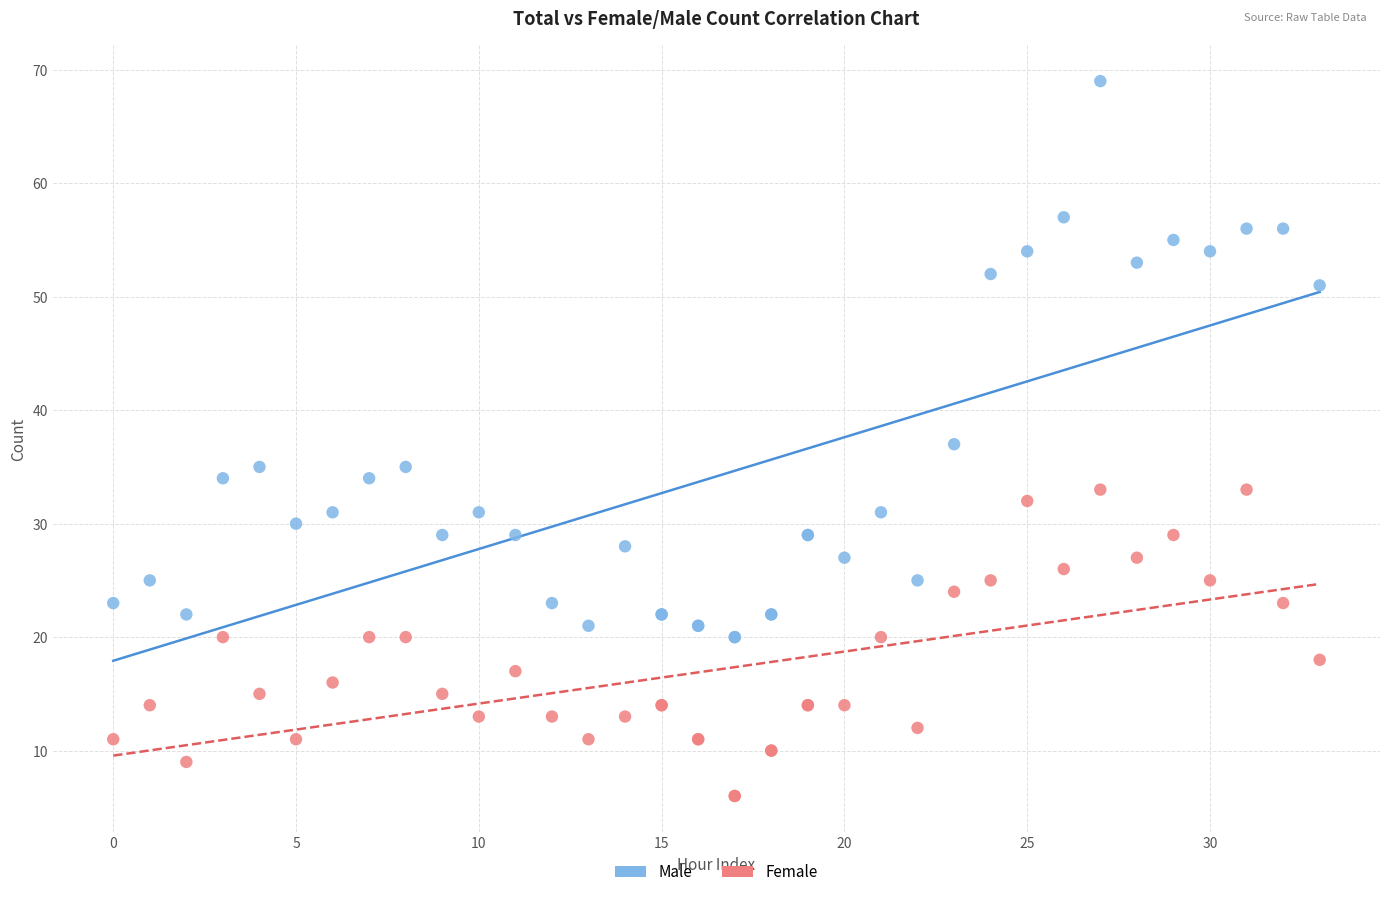

Which series reaches the maximum Y coordinate?

Male